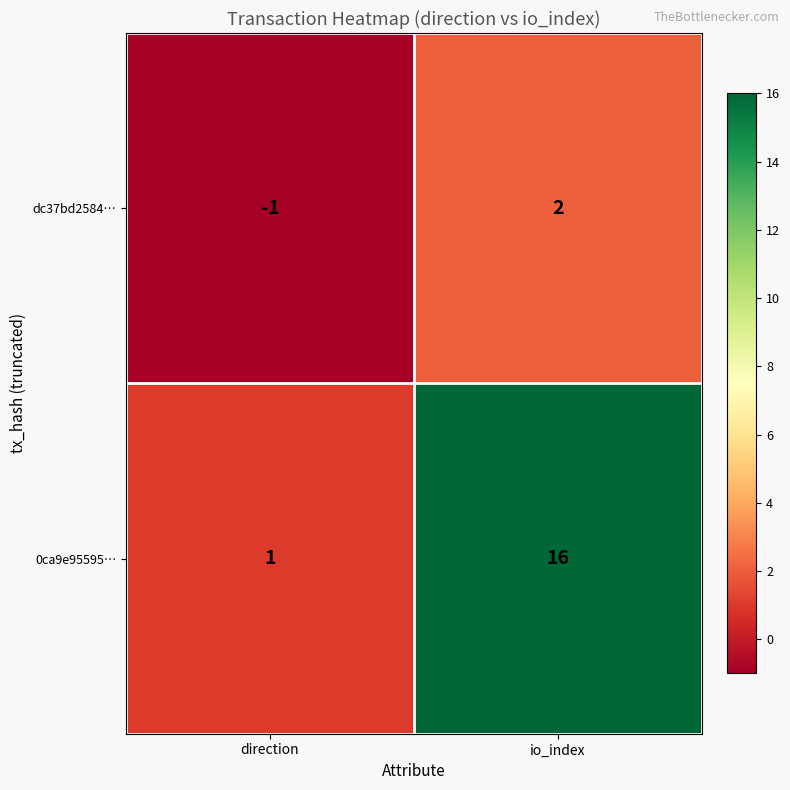

What is the difference between the highest and lowest values at io_index?

14